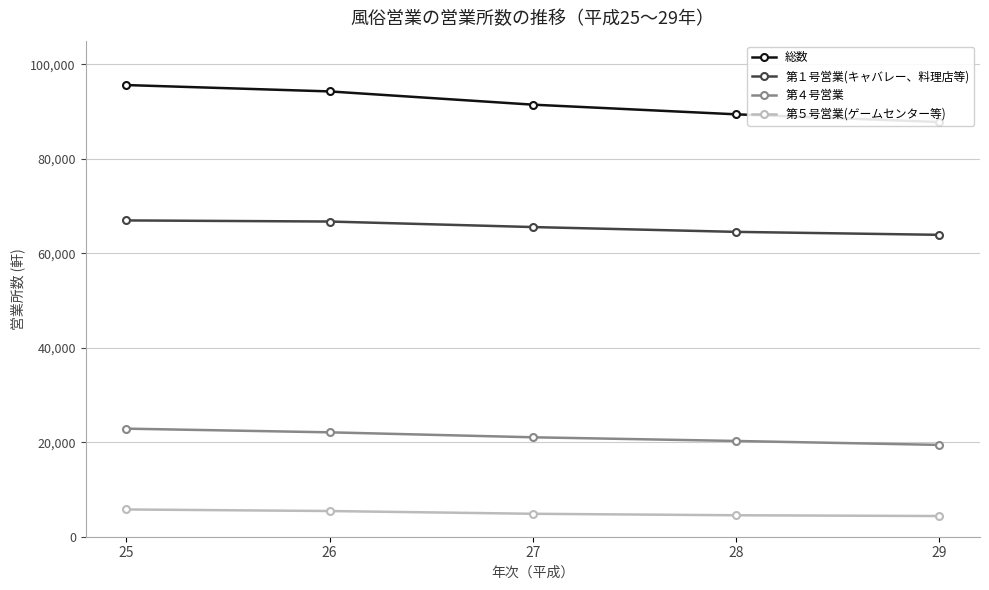

The 第４号営業 series shows 33424 at 28. True or false?

False